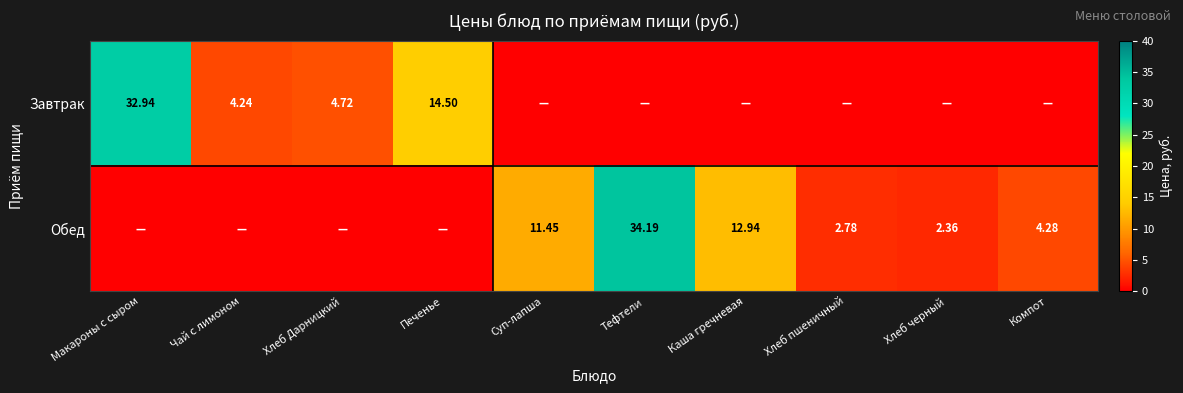

Read the Завтрак value at Макароны с сыром.

32.9